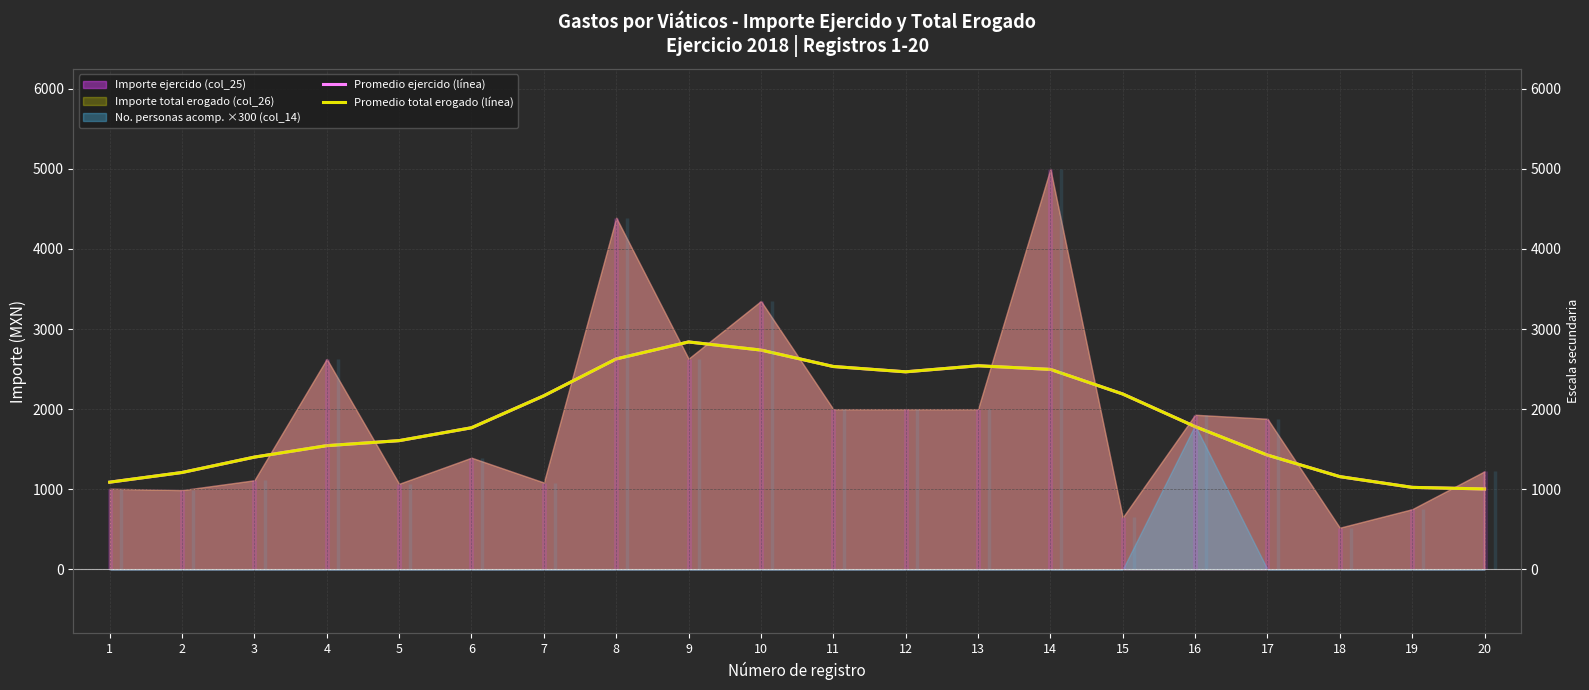

True or false: Promedio total erogado (línea) has a value of 1597.6 at 20.

False